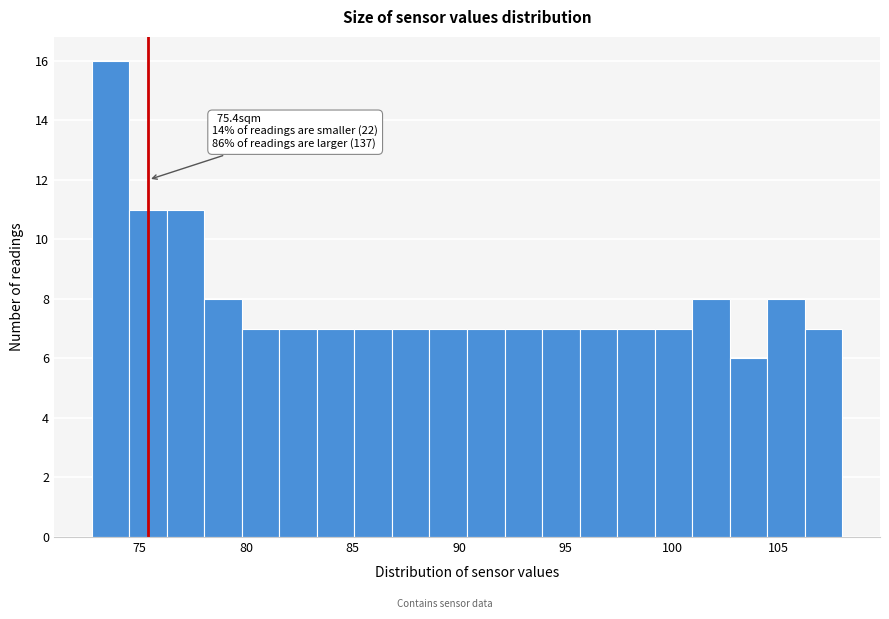

Around what value on the x-axis is the tallest bar? Give the approximate position of its centre, as read against the axis.

73.5